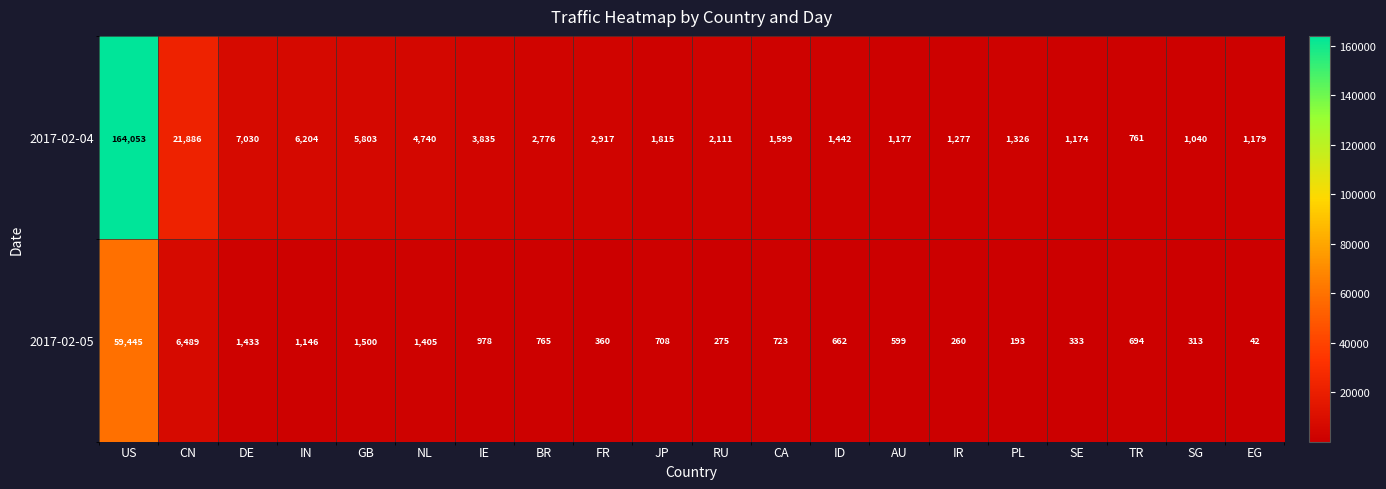

What is the sum of all 2017-02-05 values?

78323